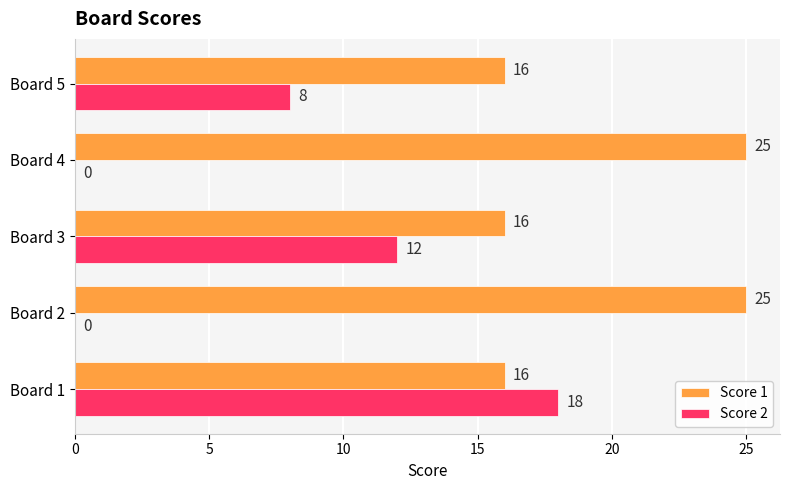

How many distinct data groups are displayed?

2